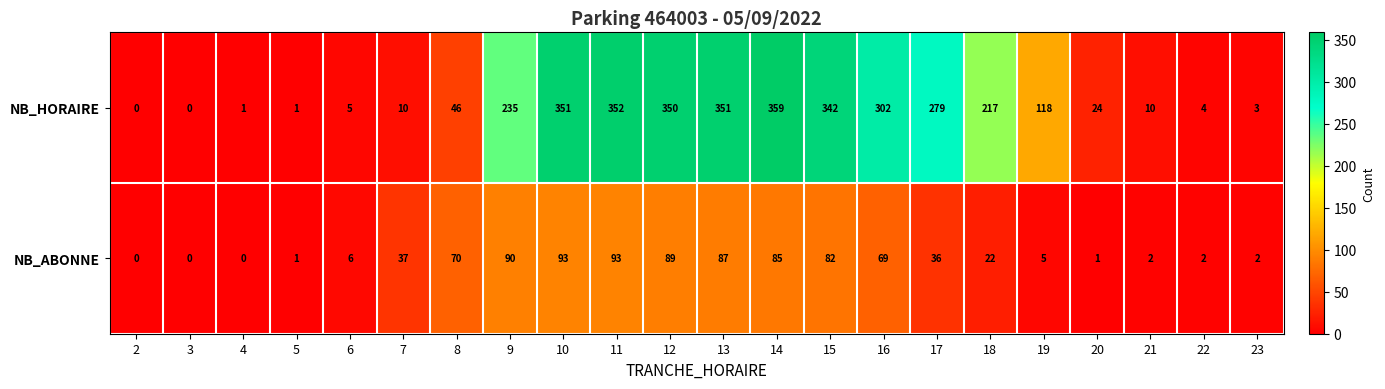

Rank the series by their maximum value, from lowest to highest.

NB_ABONNE, NB_HORAIRE